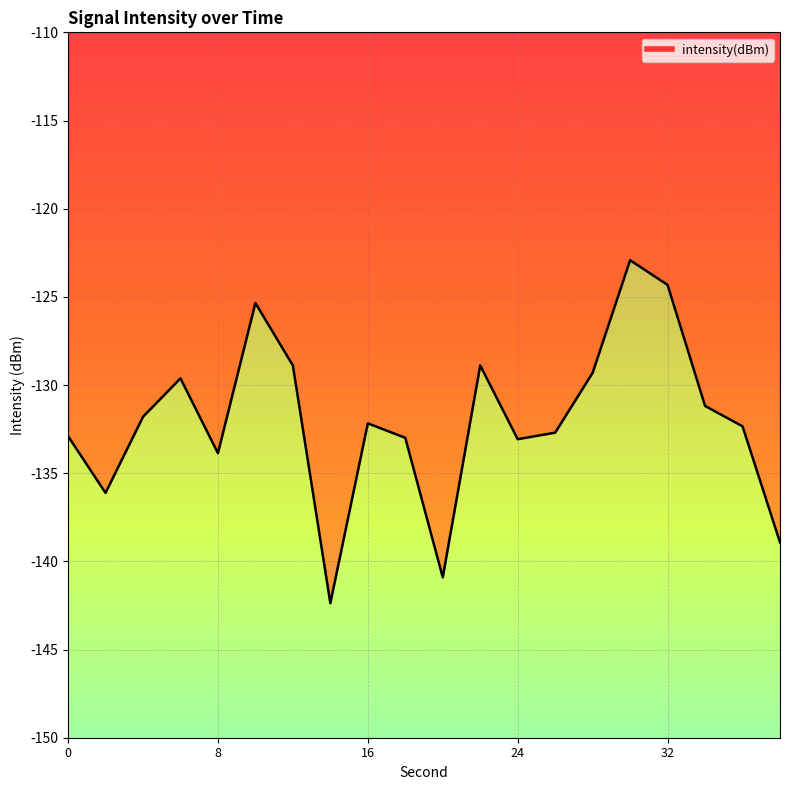

Where does the data first go above -132?

4